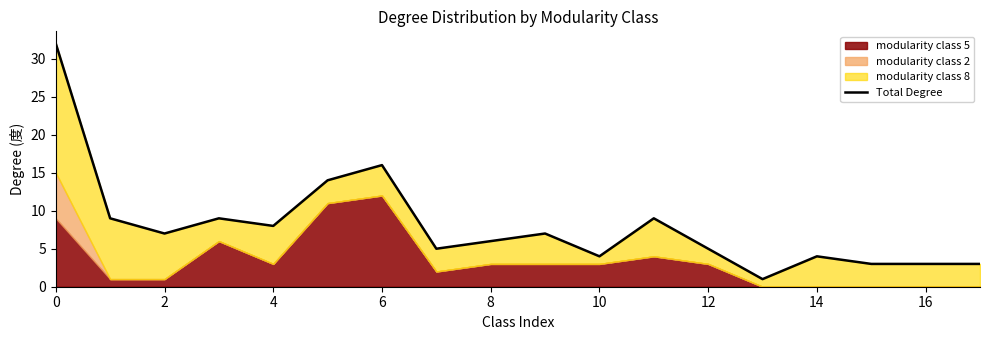

Read the value at 12, to the nearest 5.

5